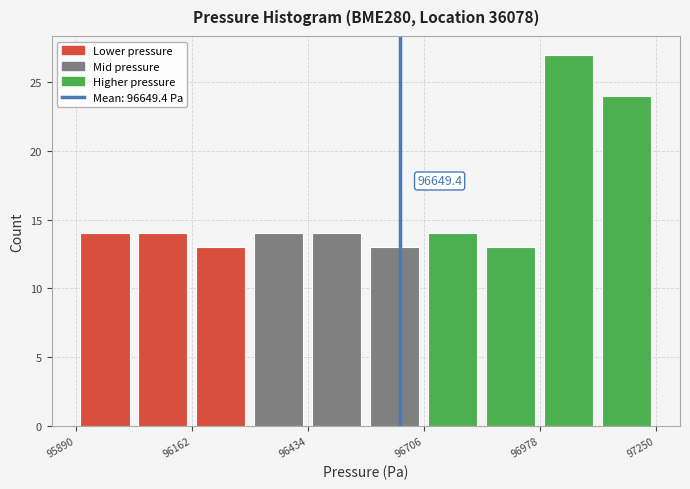

Read against the x-axis, roughly where is the centre of the tallest bar?

97050